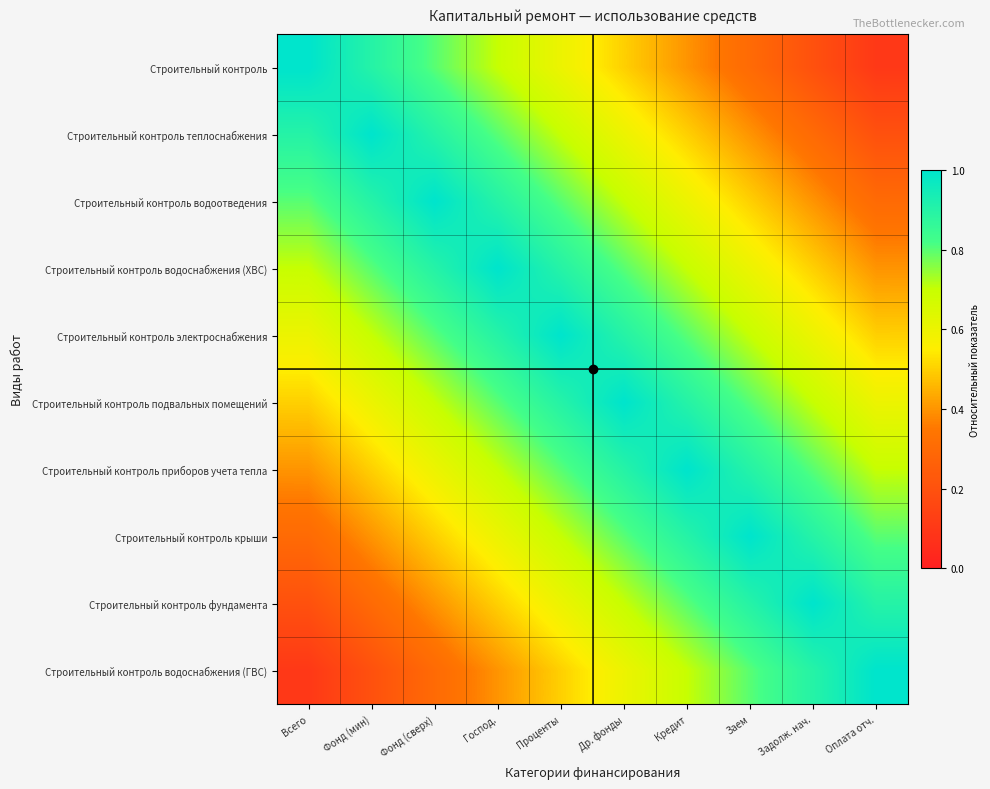

What is the minimum value shown in the chart?

0.1